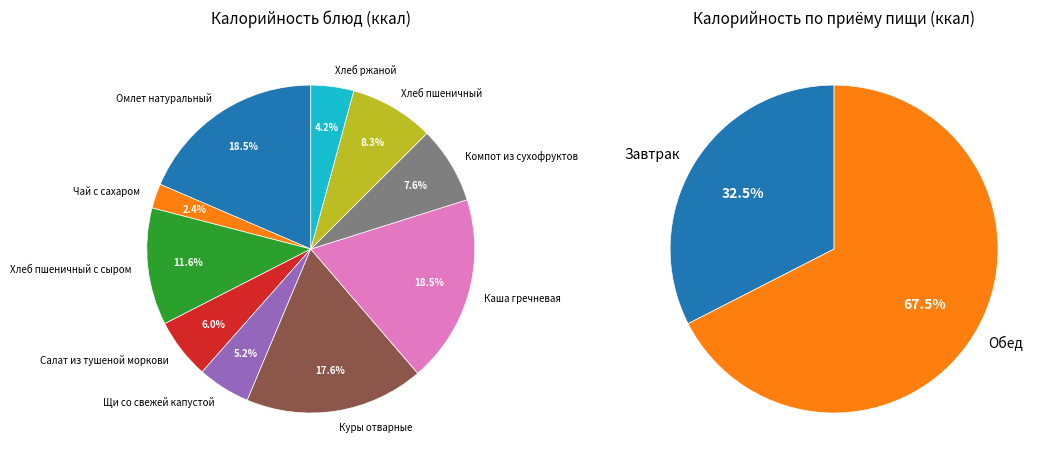

True or false: Компот из сухофруктов accounts for 8% of the total.

True